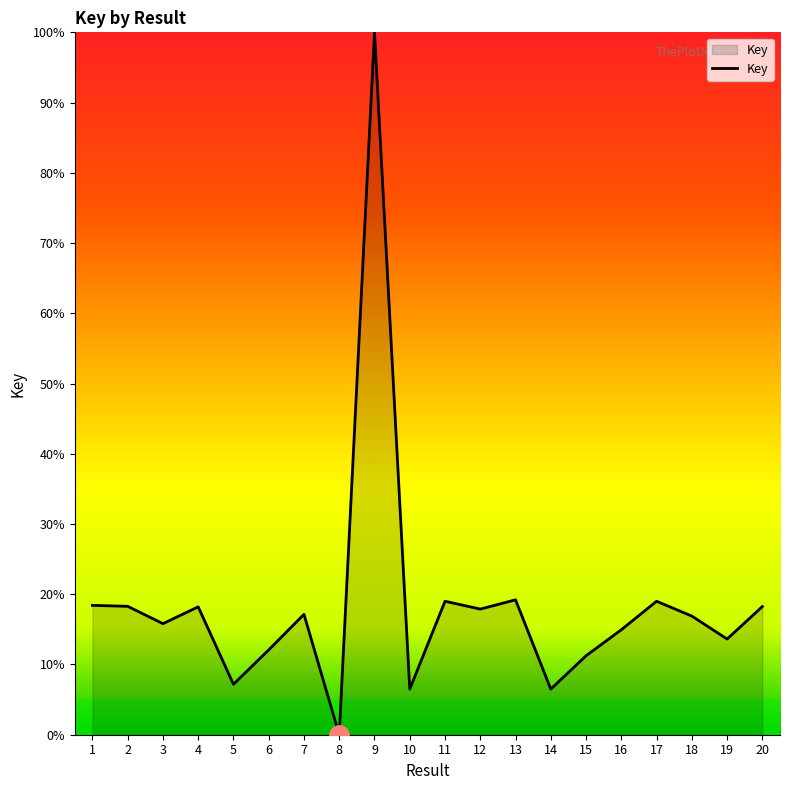

What is the maximum value shown in the chart?

100.0